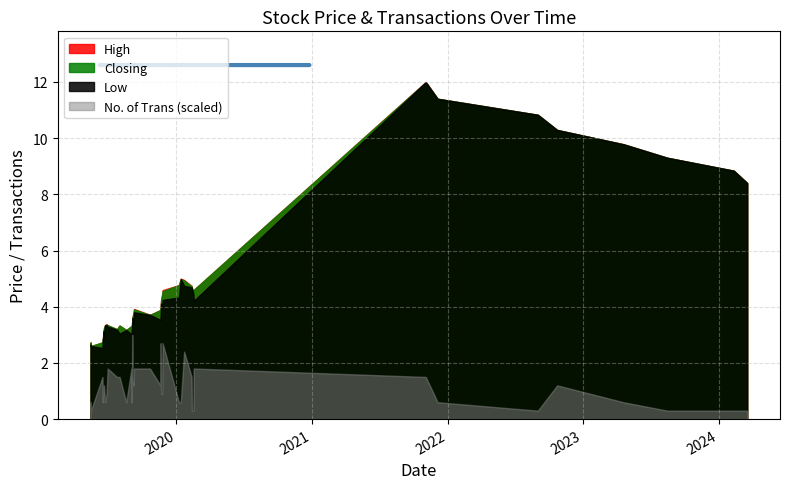

Which category has the lowest value in the High series?

2019-05-16